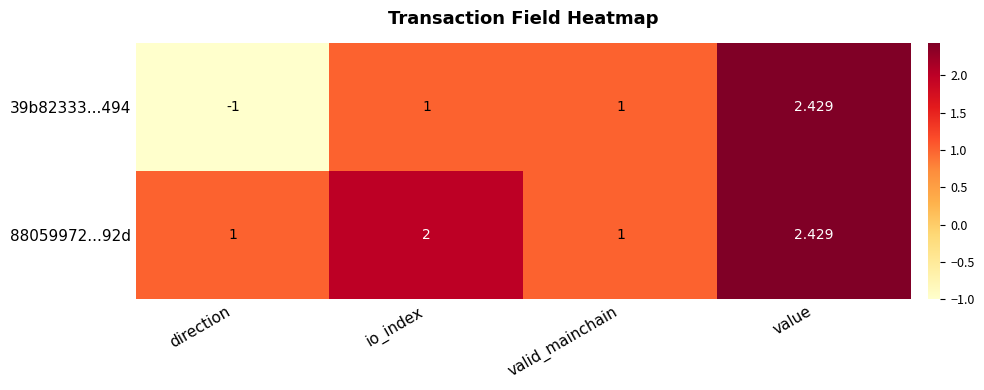

Which series has the widest spread of values?

39b82333...494